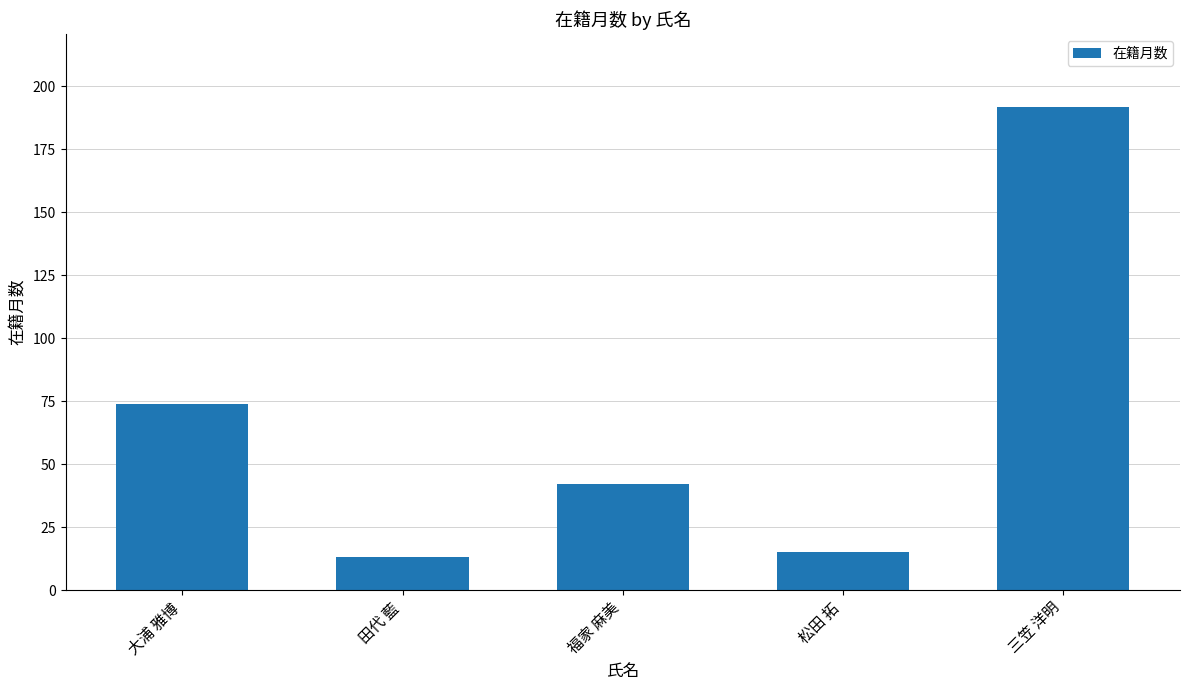

The chart shows a value of 192 at 三笠 洋明. True or false?

True